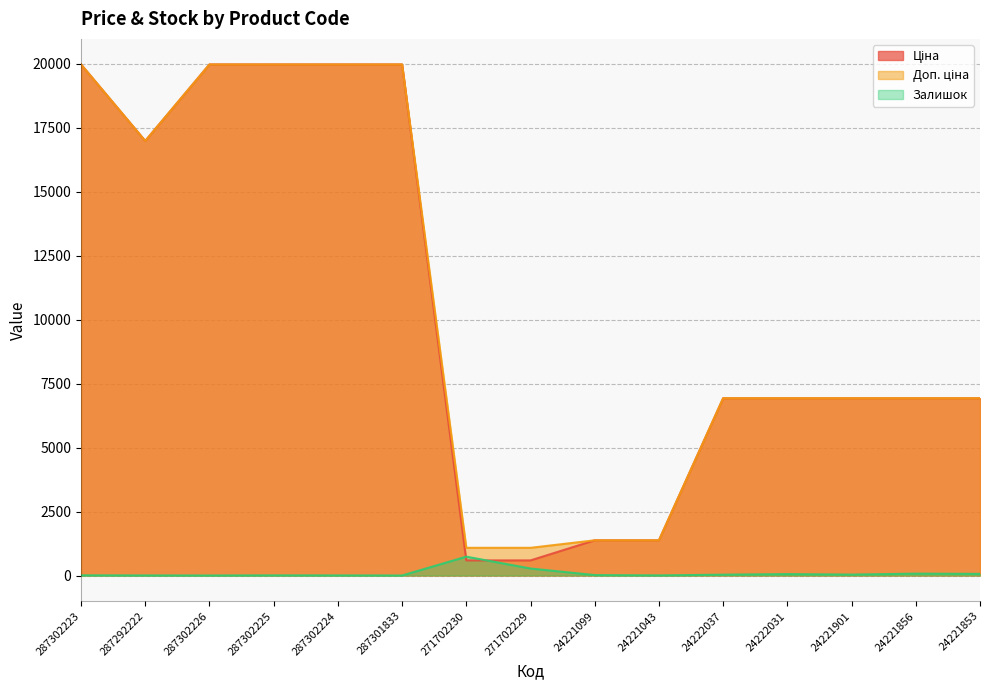

Where is Залишок nearest to the value 368?

271702229